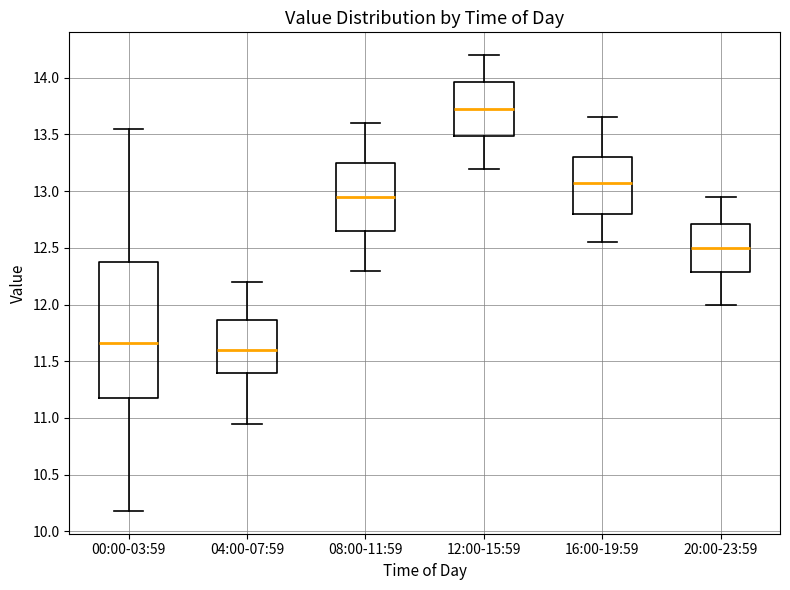

Where is the lower edge of the box for 12:00-15:59 on the y-axis? The values are not printed on the chart, so give them approximately, as read against the axis.

13.50